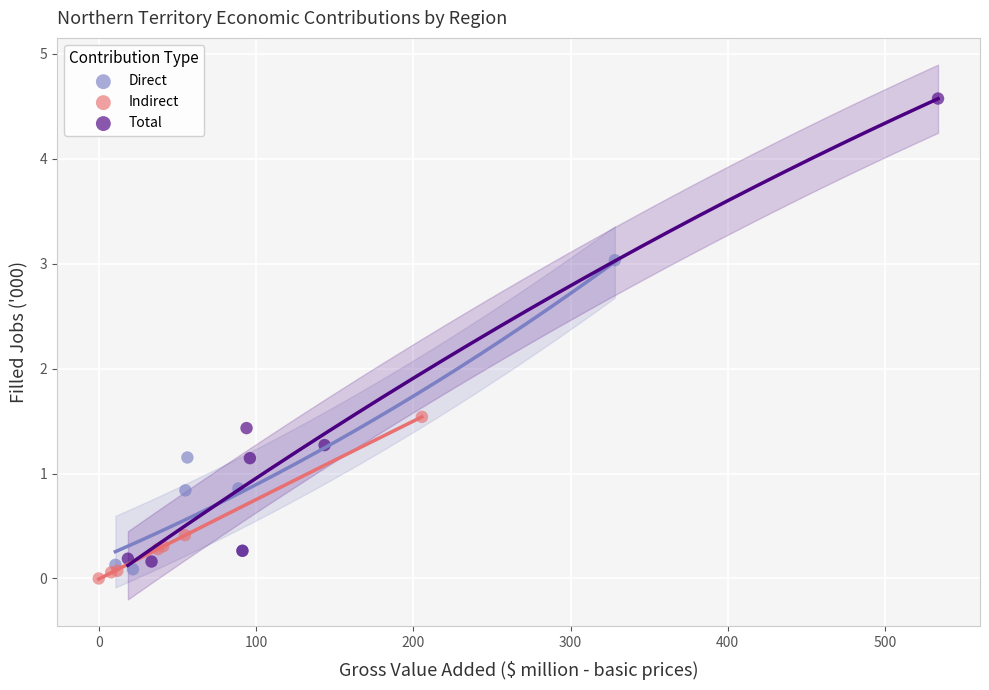

Which series has the widest spread of Y values?

Total